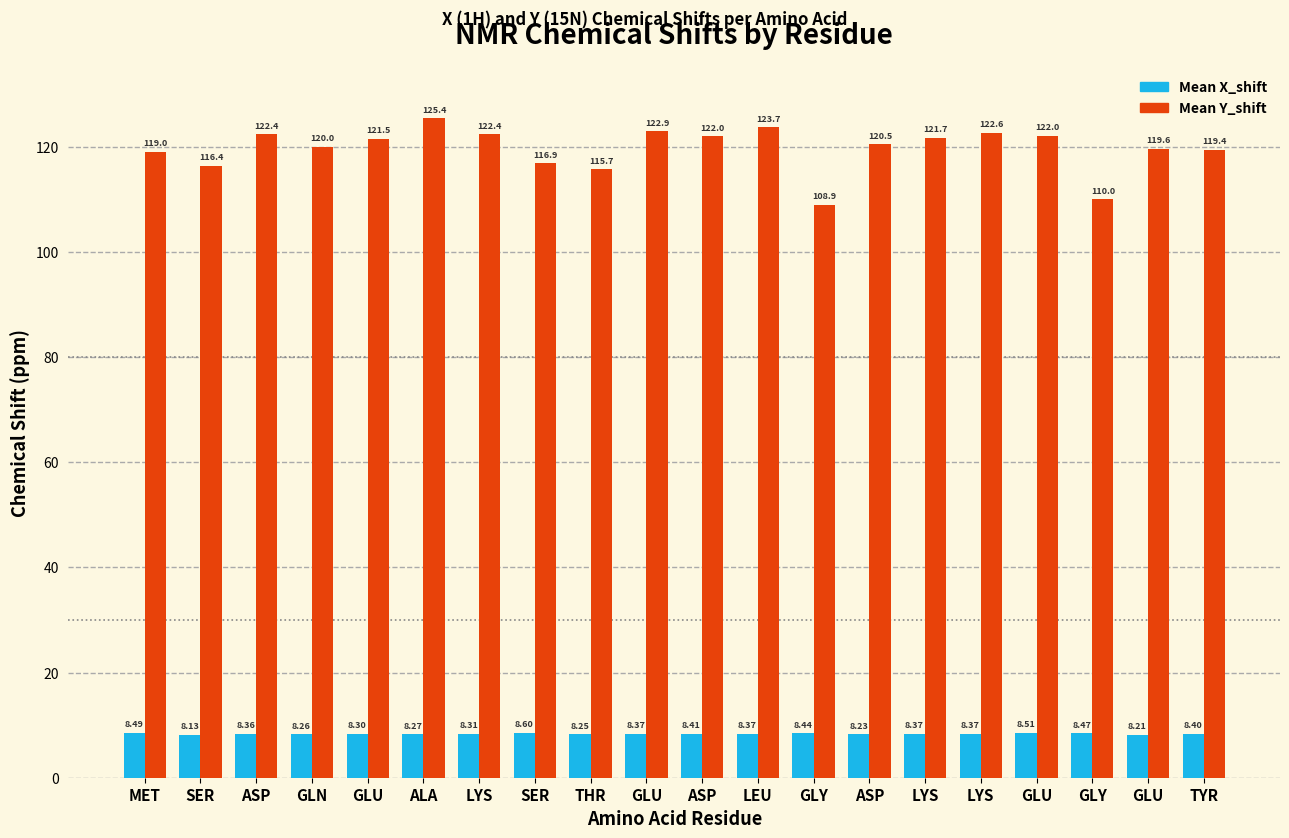

Which label corresponds to the smallest value in the chart?

SER